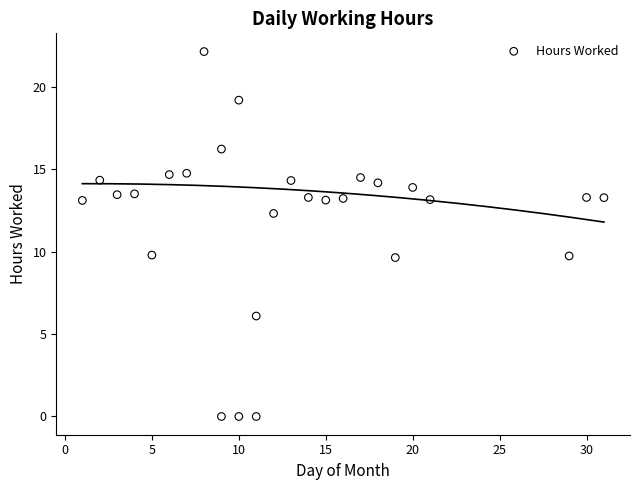

What is the range of X values (max minus min)?

30.0